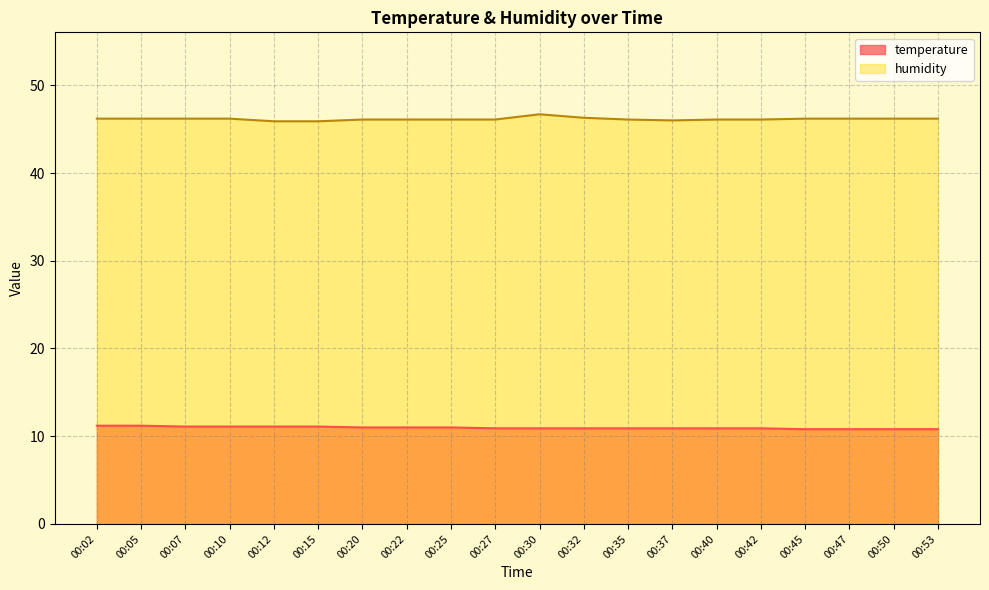

Is it true that temperature equals 5.9 at 00:42?

False